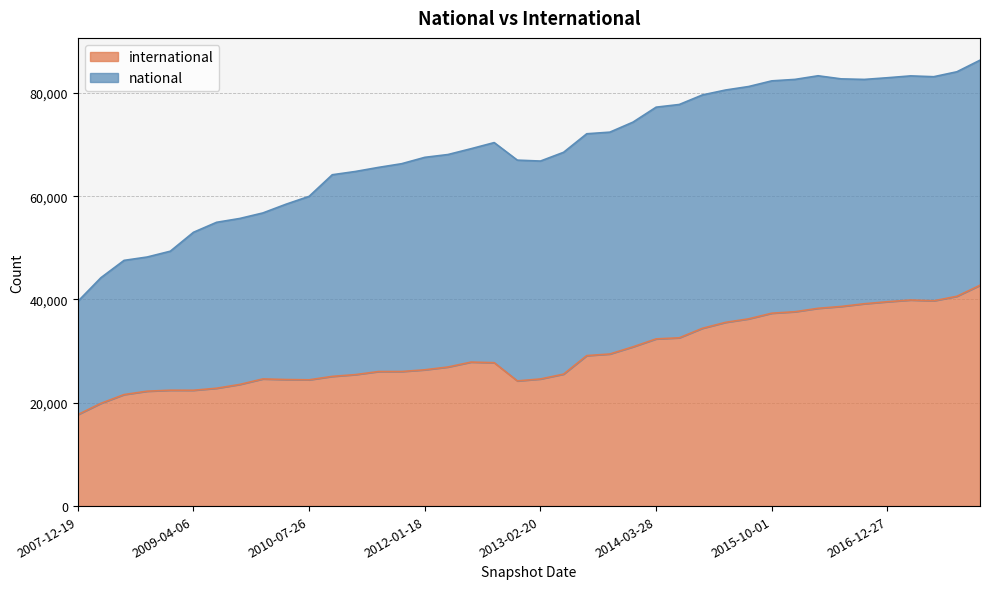

What is the sum of all values?

1186472